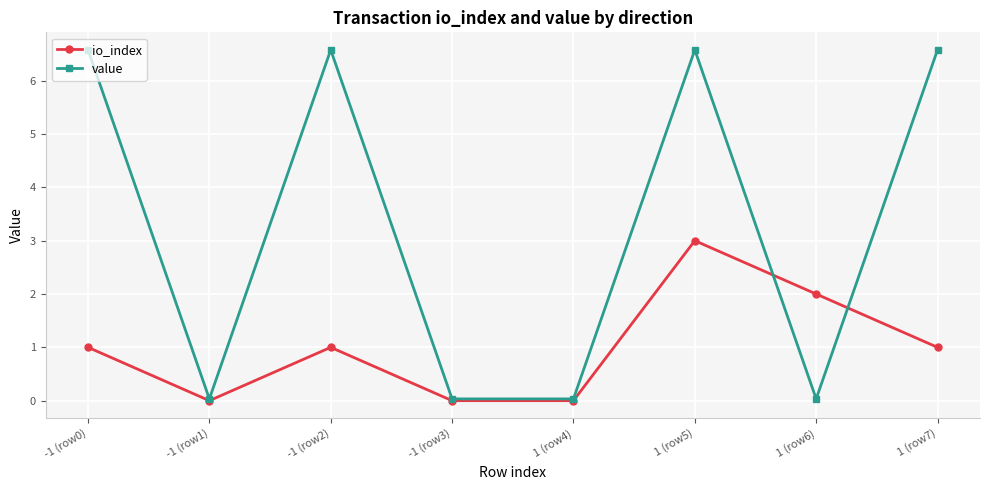

List the series in order of their peak value, highest first.

value, io_index